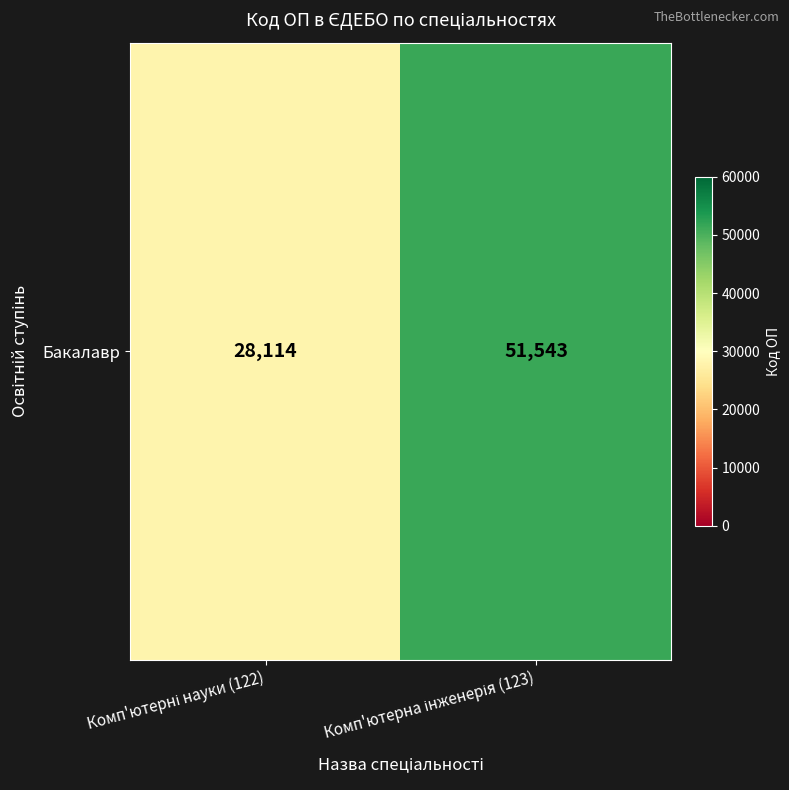

Rank the categories by value from highest to lowest.

Комп'ютерна інженерія (123), Комп'ютерні науки (122)